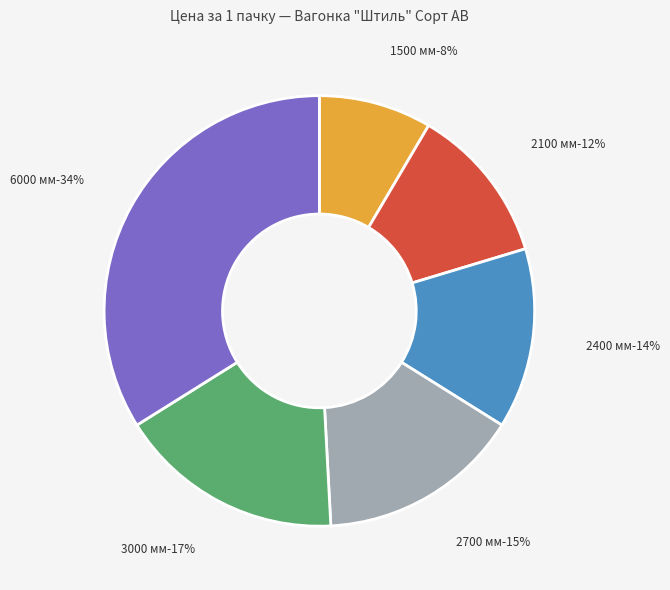

What is the change in value from 2700 мм to 6000 мм?

+732.6